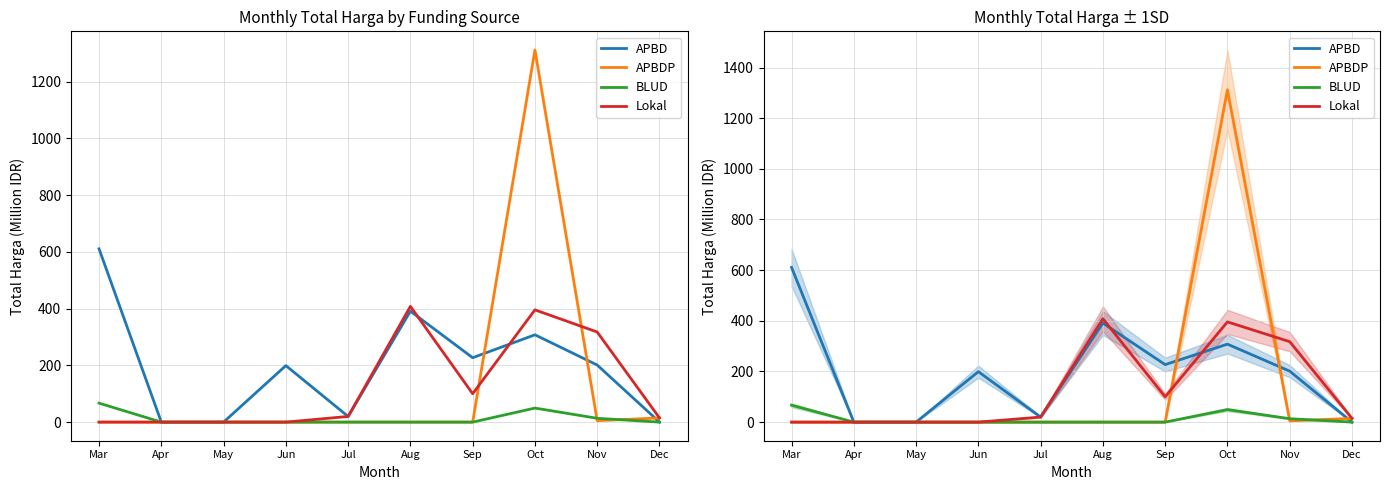

What is the difference between the second highest and second lowest values in the Lokal series?

395.7